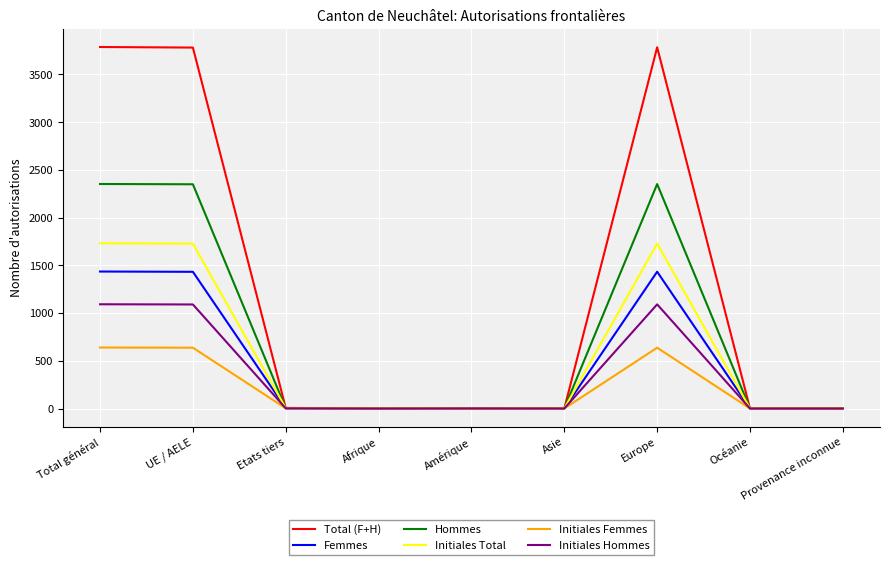

List the series in order of their peak value, highest first.

Total (F+H), Hommes, Initiales Total, Femmes, Initiales Hommes, Initiales Femmes